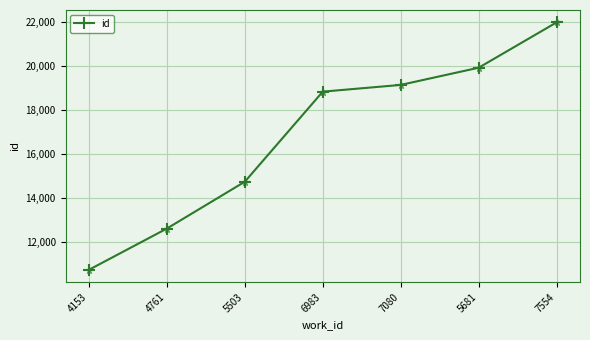

What is the ratio of the value at 6983 to the value at 5503?

1.3